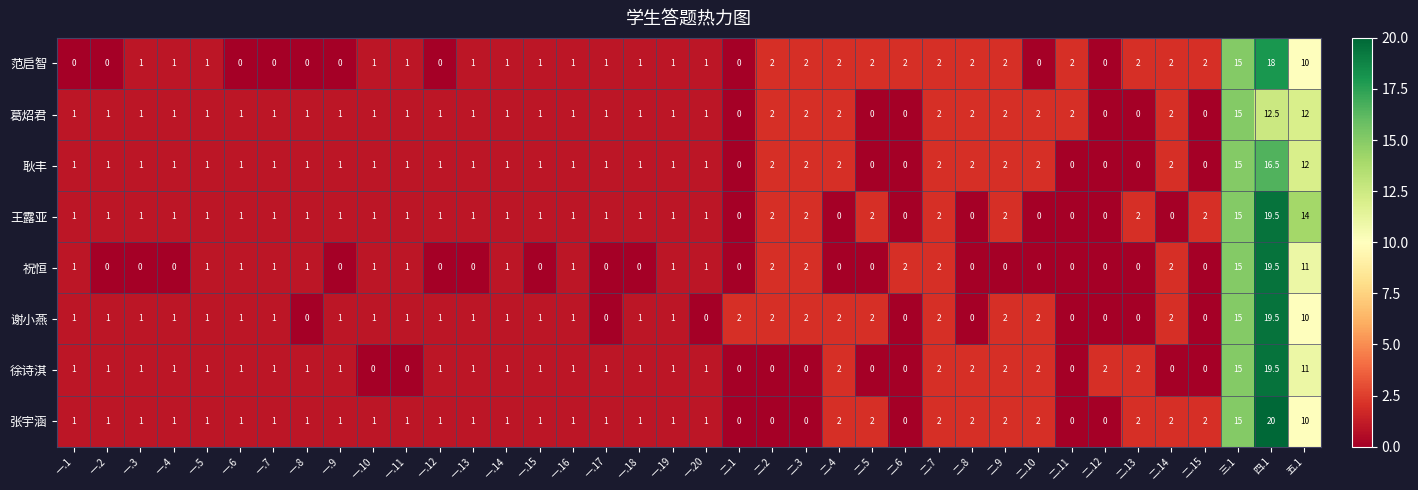

Between 一.12 and 二.9, which series saw the biggest shift?

范启智